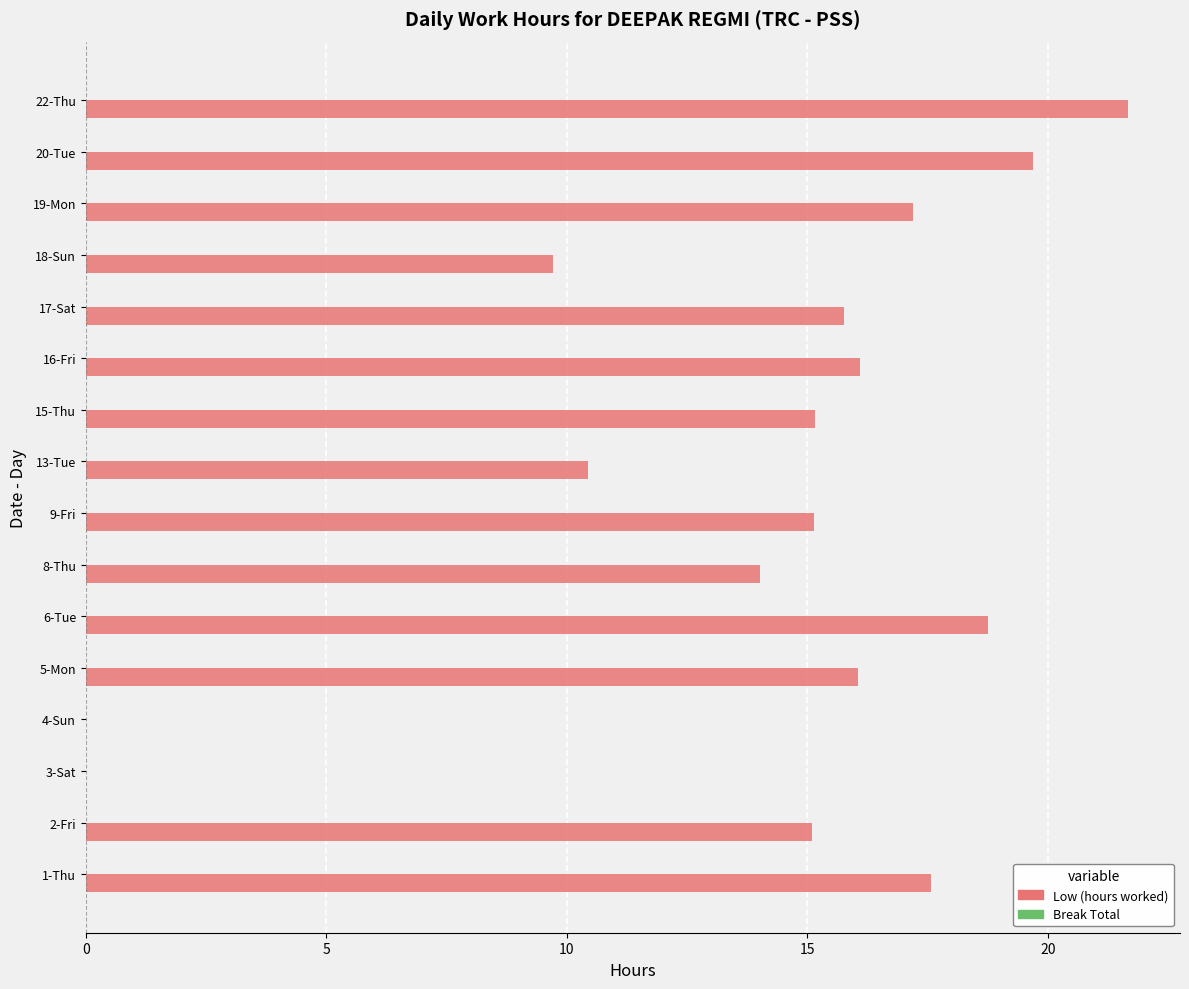

The chart shows a value of 5.1 at 18-Sun. True or false?

False